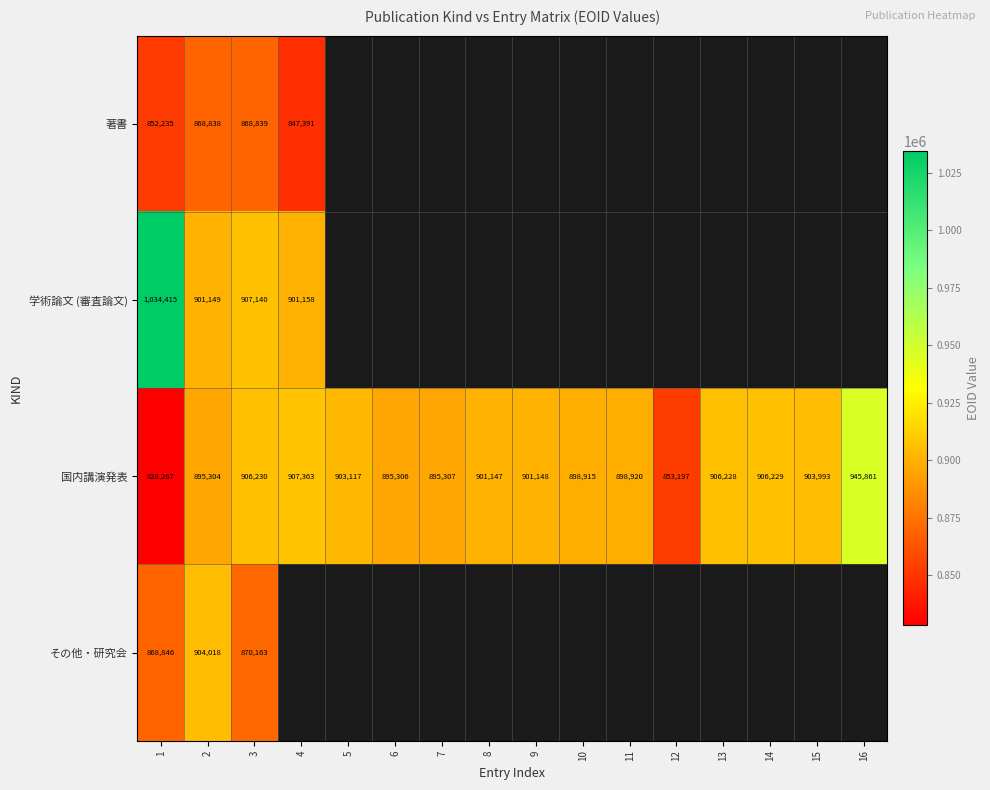

What is the difference between the maximum and second lowest values in the 国内講演発表 series?

92664